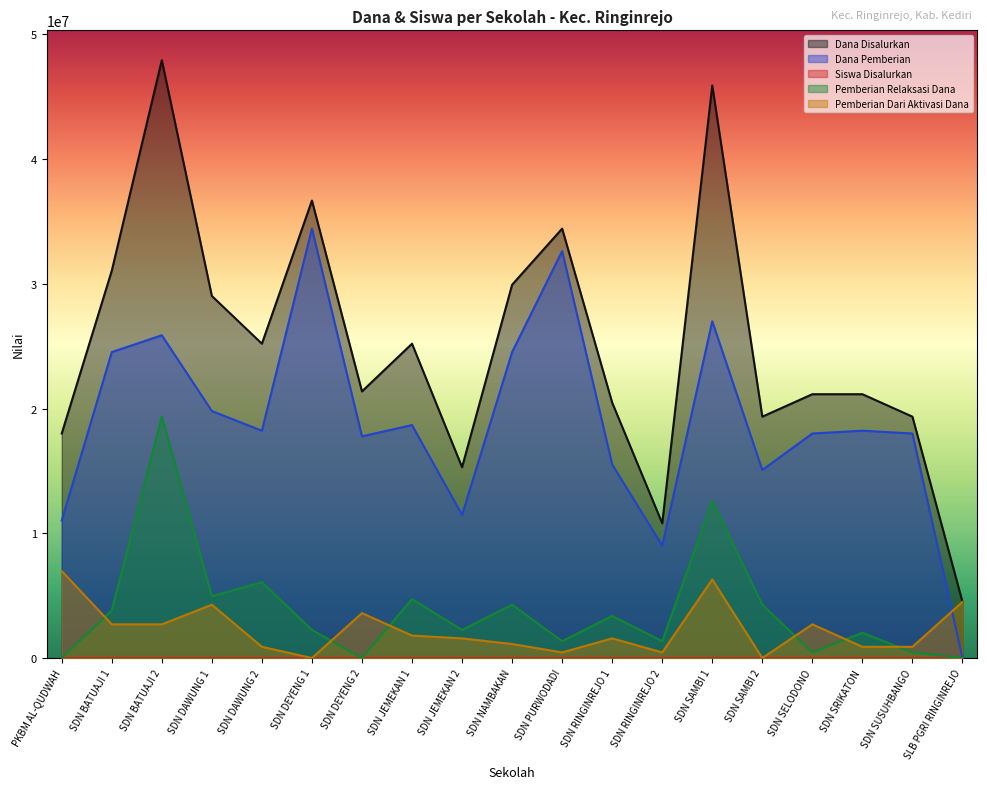

How many interior local peaks does the Dana Pemberian series have?

6